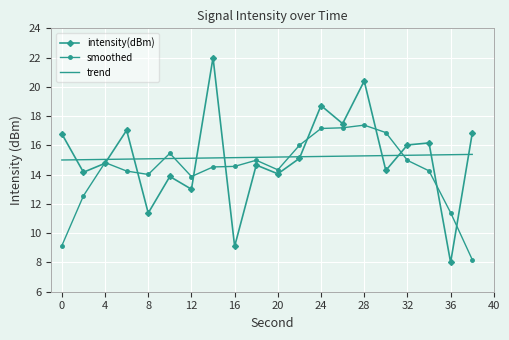

After their last crossing, which series has the higher values: trend or intensity(dBm)?

intensity(dBm)